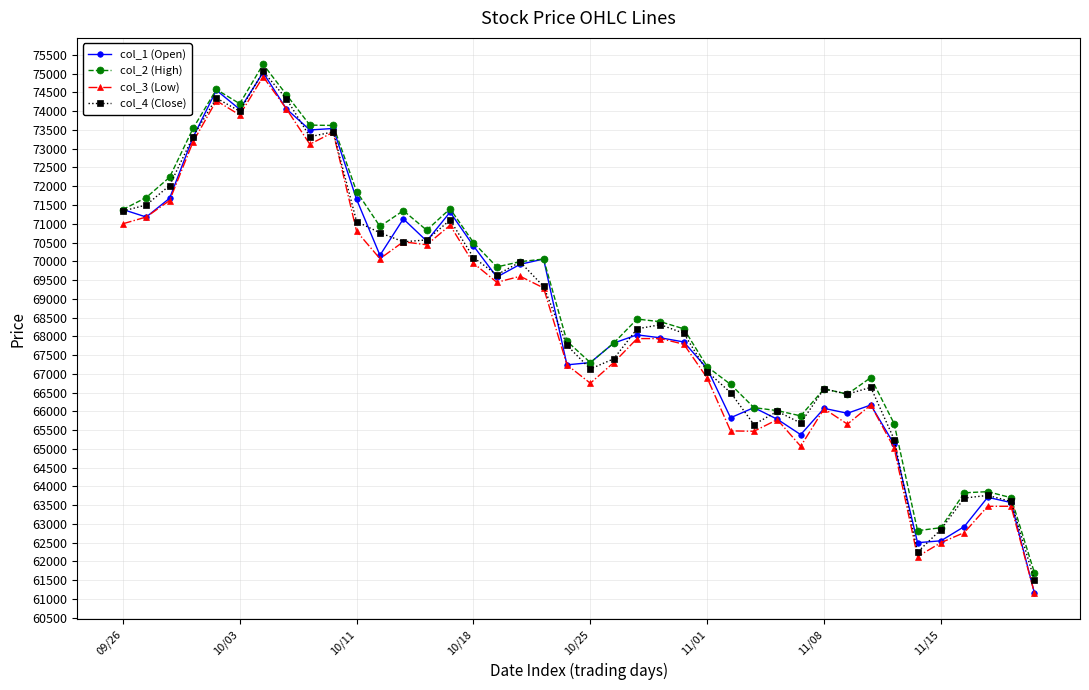

Which series has the widest spread of values?

col_1 (Open)